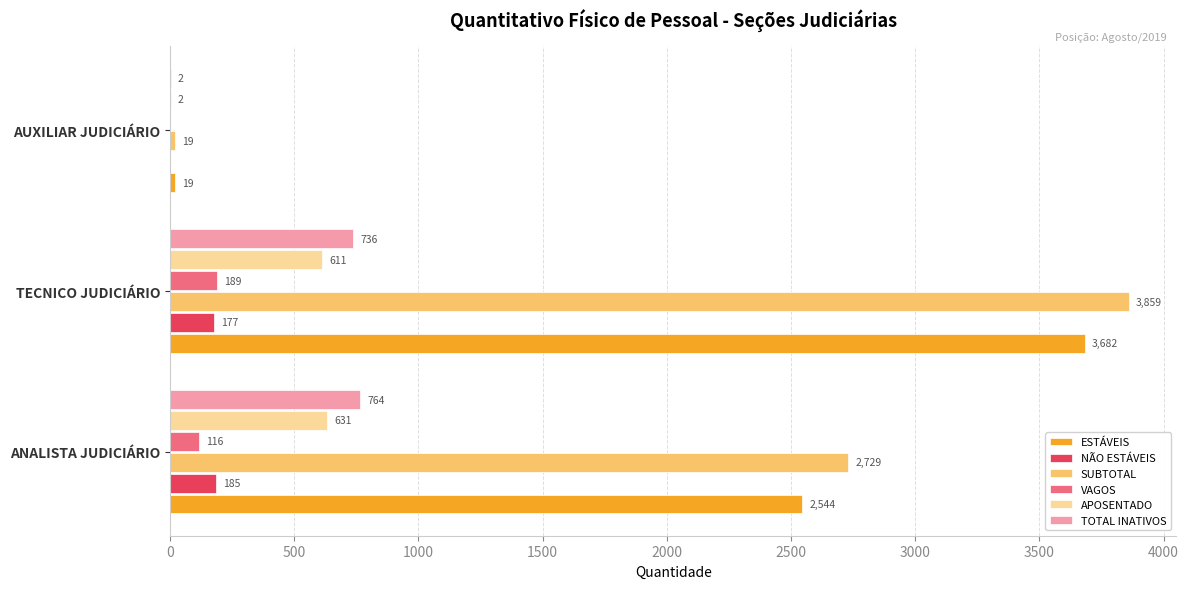

Is the value of SUBTOTAL at ANALISTA JUDICIÁRIO greater than the value of NÃO ESTÁVEIS at TECNICO JUDICIÁRIO?

Yes